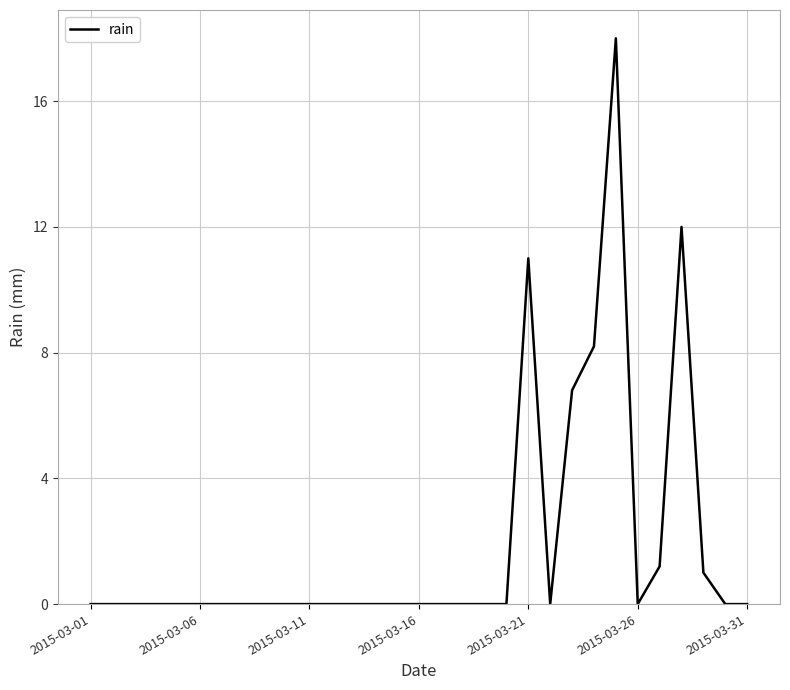

What is the difference between the maximum and minimum values?

18.0